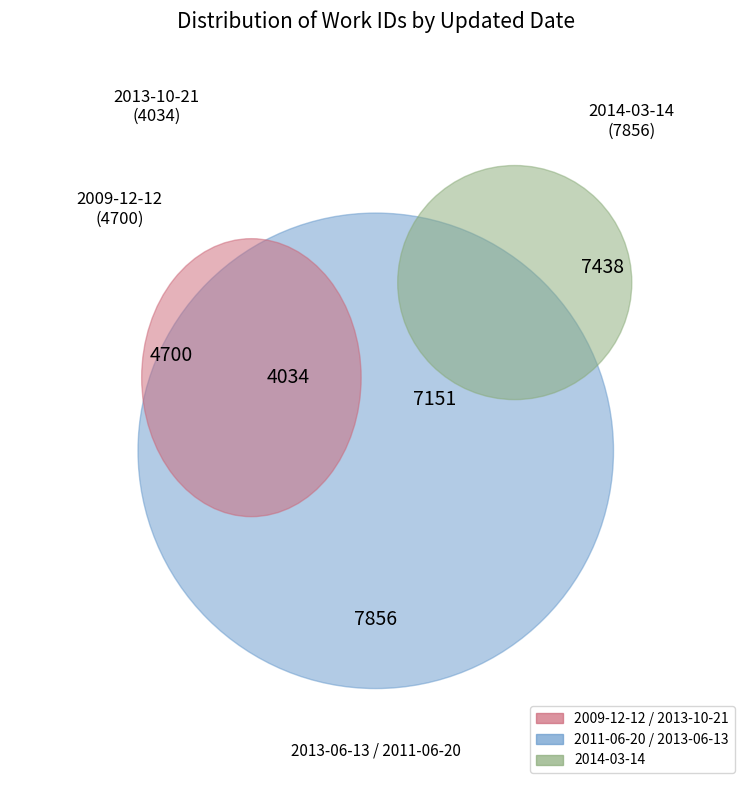

Is there any slice that represents more than half of the pie?

No